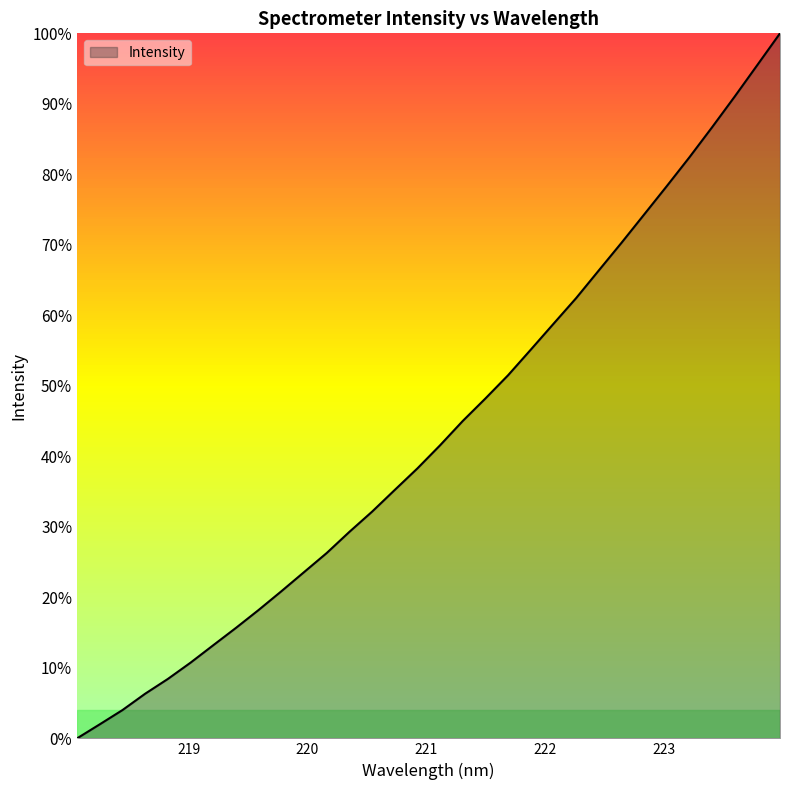

Does the chart have visible grid lines?

No